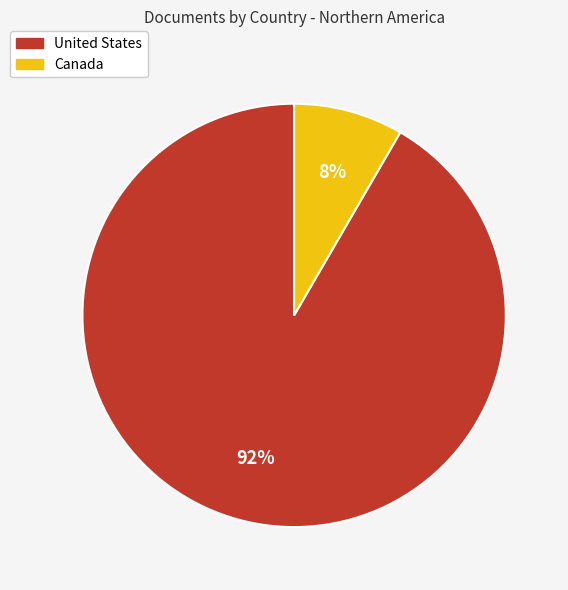

What is the smallest slice in the pie chart?

Canada